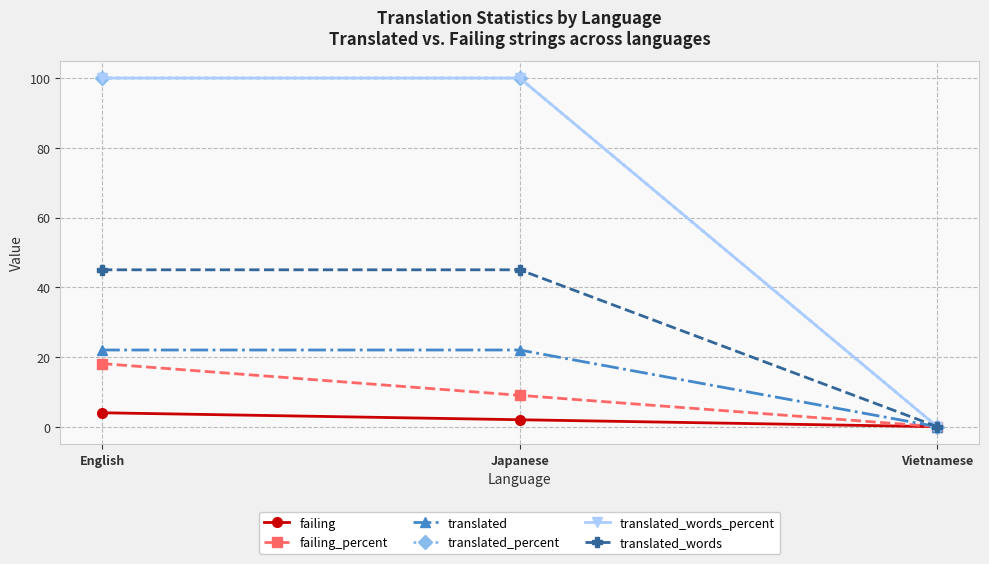

Where does the failing_percent series first go above 9?

English